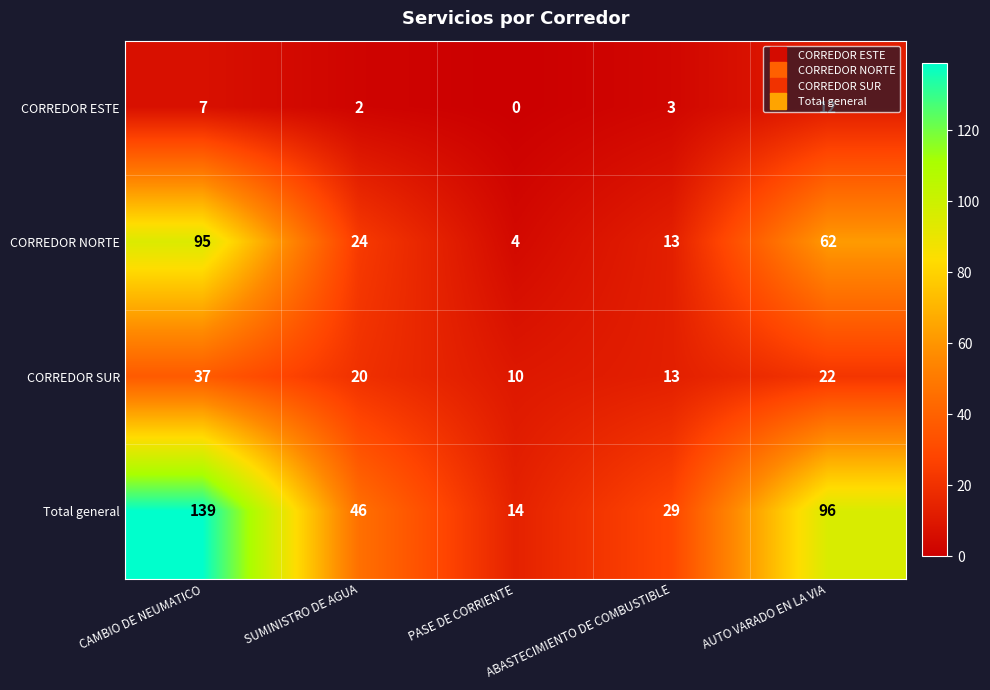

What is the difference between the CORREDOR NORTE values at ABASTECIMIENTO DE COMBUSTIBLE and CAMBIO DE NEUMATICO?

82